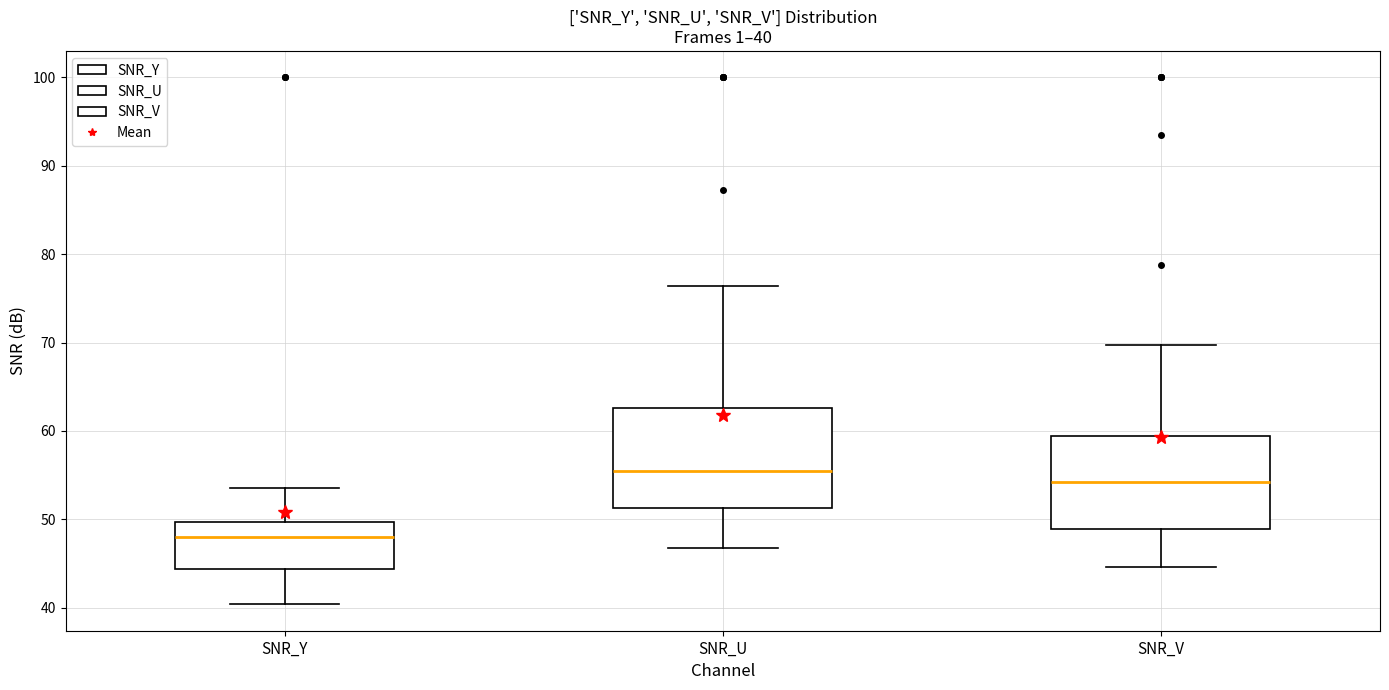

Which box has the lowest median line?

SNR_Y